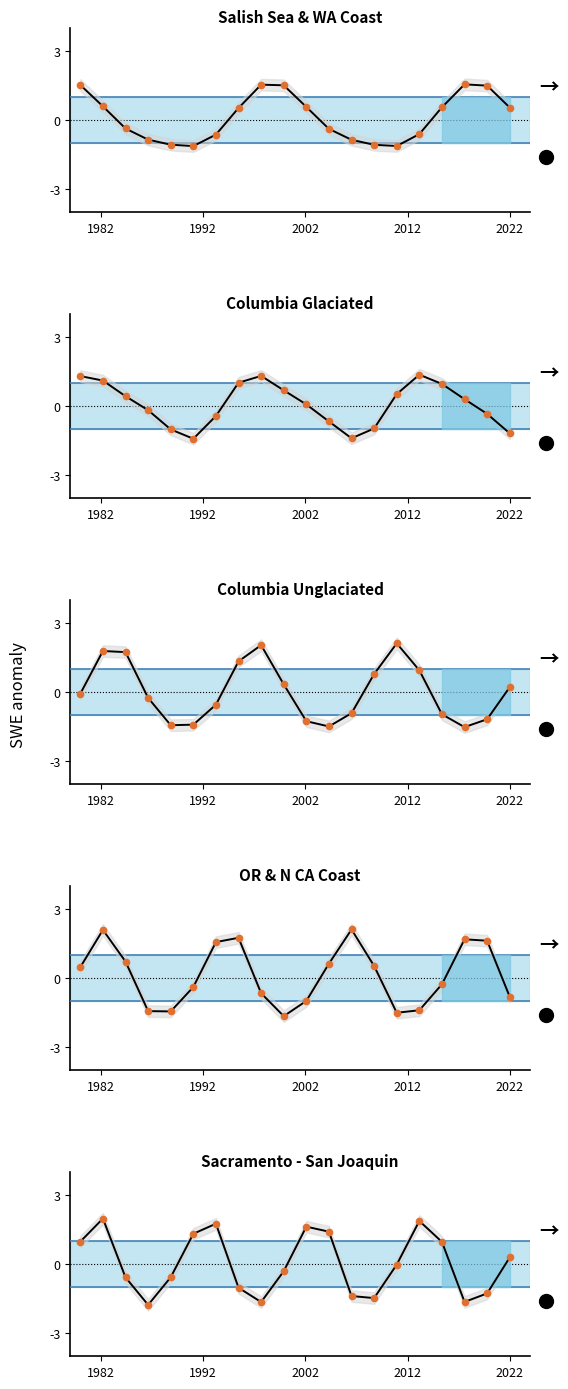

How many positive values does the 0.583_markers series have?

10